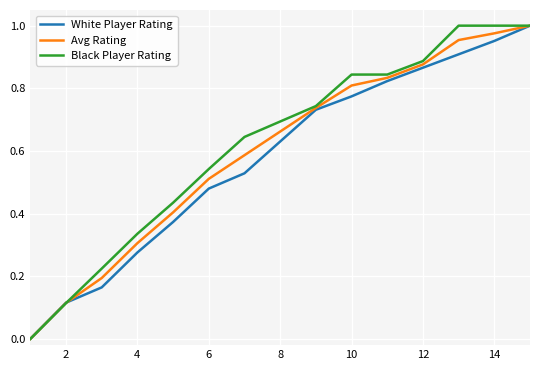

Reading left to right, transcribe all the data shown in this chart.

White Player Rating: 0.0	0.1	0.2	0.3	0.4	0.5	0.5	0.6	0.7	0.8	0.8	0.9	0.9	1.0	1.0
Avg Rating: 0.0	0.1	0.2	0.3	0.4	0.5	0.6	0.7	0.7	0.8	0.8	0.9	1.0	1.0	1.0
Black Player Rating: 0.0	0.1	0.2	0.3	0.4	0.5	0.6	0.7	0.7	0.8	0.8	0.9	1.0	1.0	1.0